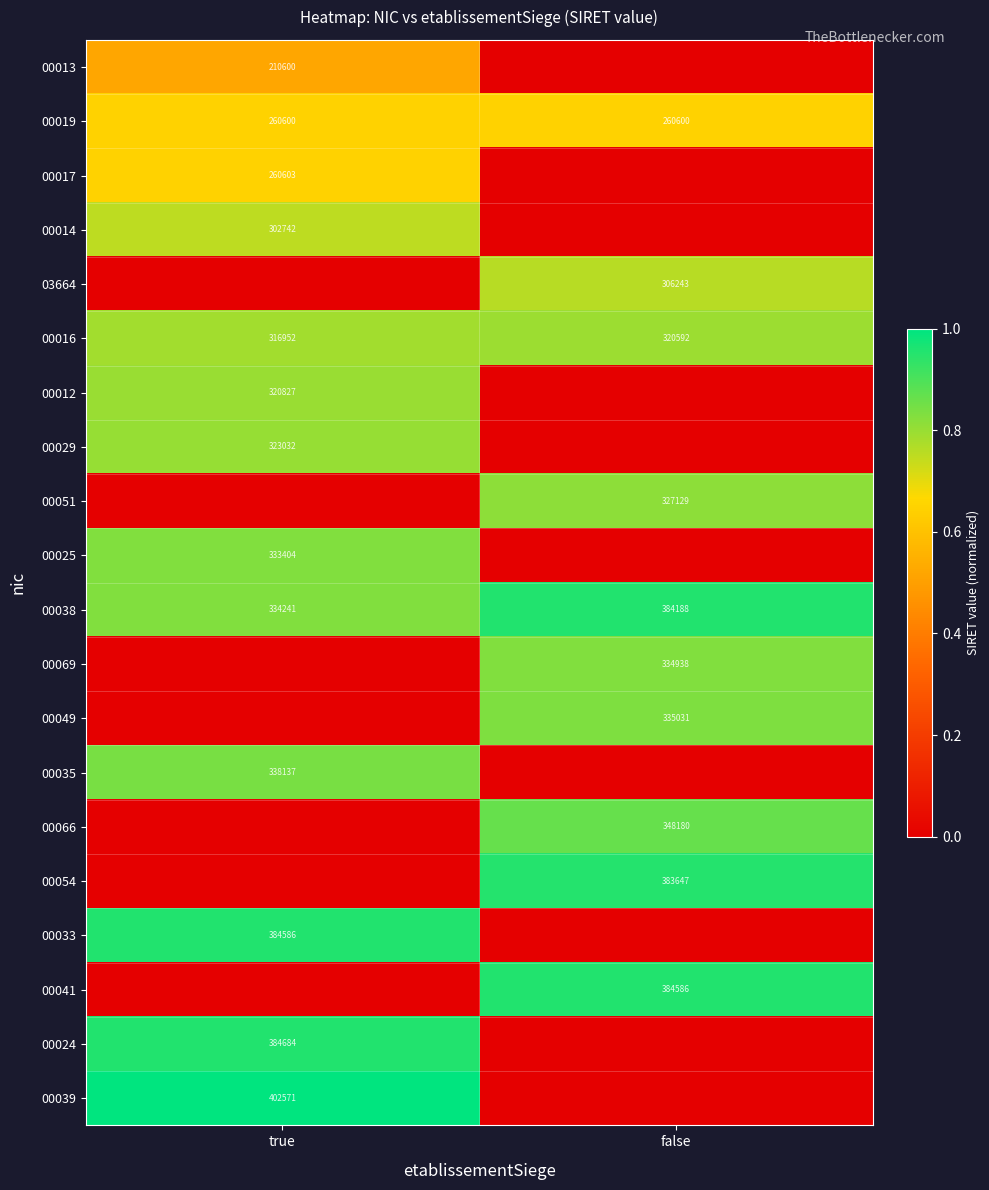

Is the value of 00019 at true greater than the value of 00054 at false?

No